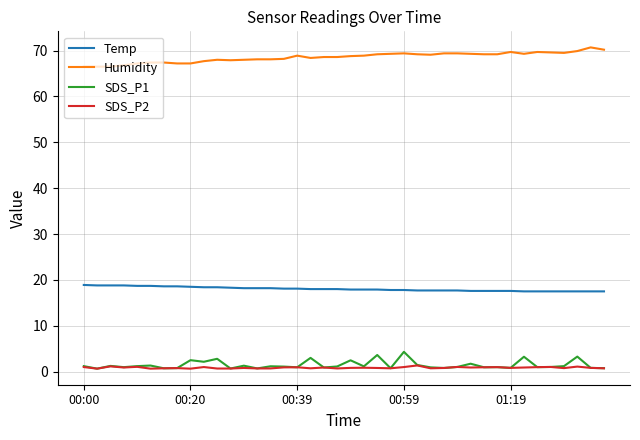

True or false: SDS_P2 and Temp intersect in this chart.

False